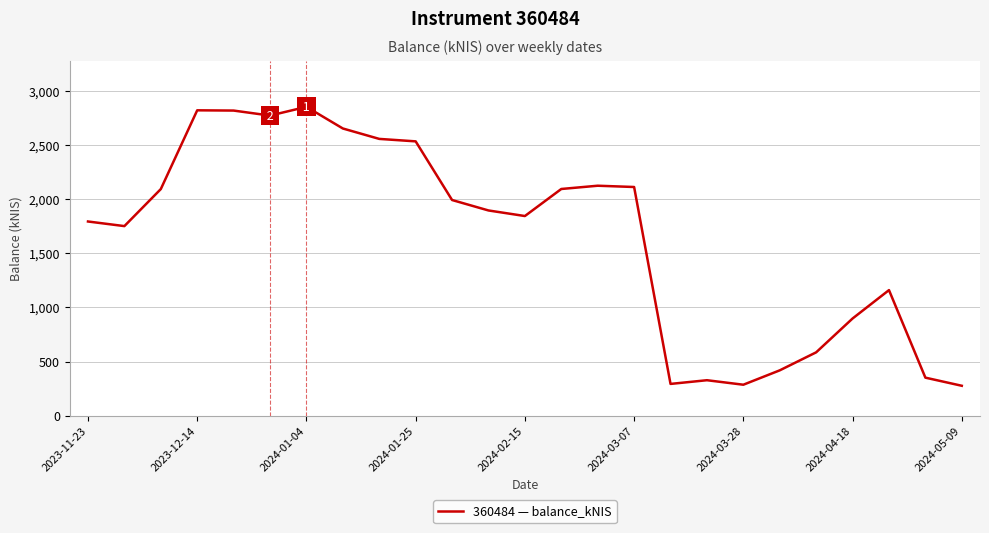

What is the difference between the second highest and second lowest values?

2535.1